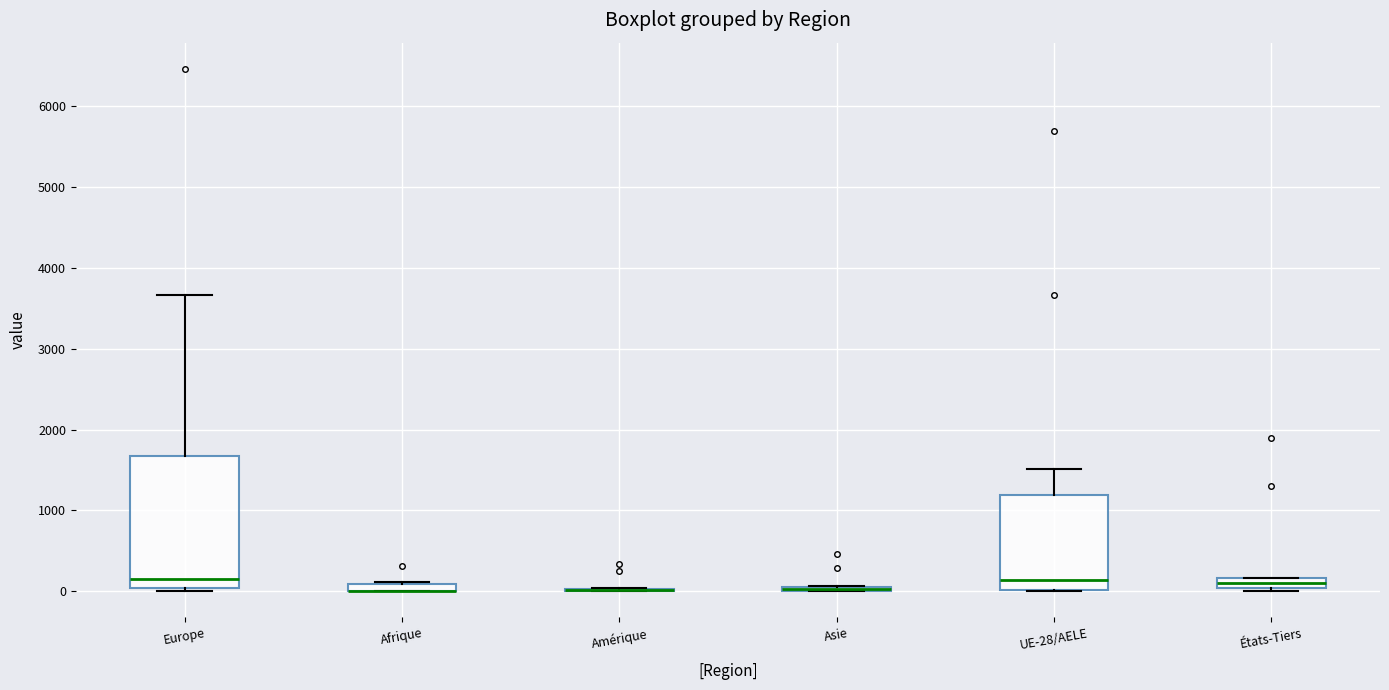

Comparing the boxes themselves (not the whiskers), which one is the tallest?

Europe